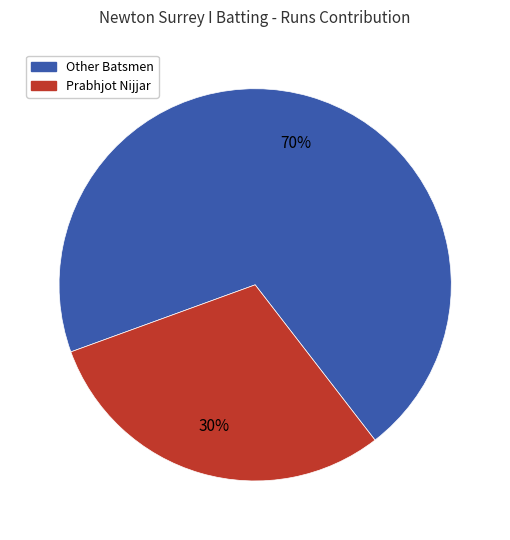

How many segments does this pie chart have?

2